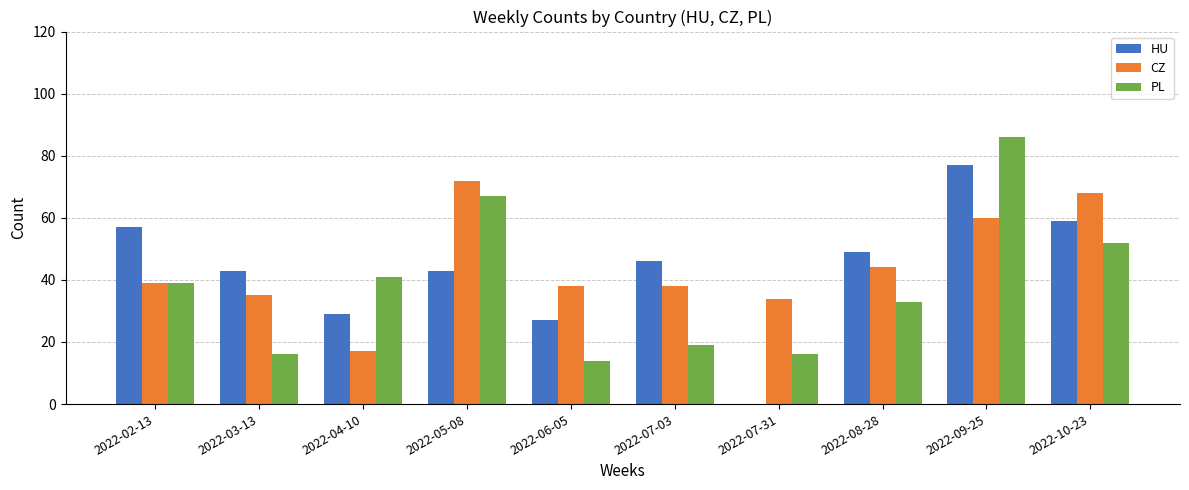

What is the sum of all HU values?

430